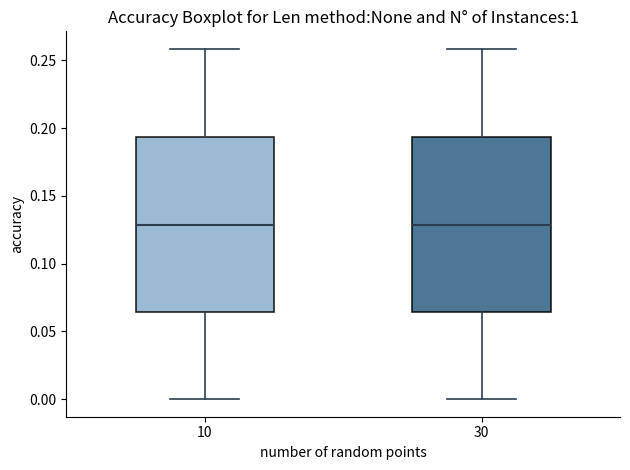

Reading left to right, transcribe this box plot: for each box, give where its median line is, the range the box spans, and where its two whiskers end, as read against the y-axis. The values are not printed on the chart, so give them approximately, as read against the axis.

10: median 0.130, box 0.065 to 0.195, whiskers 0.000 to 0.260
30: median 0.130, box 0.065 to 0.195, whiskers 0.000 to 0.260